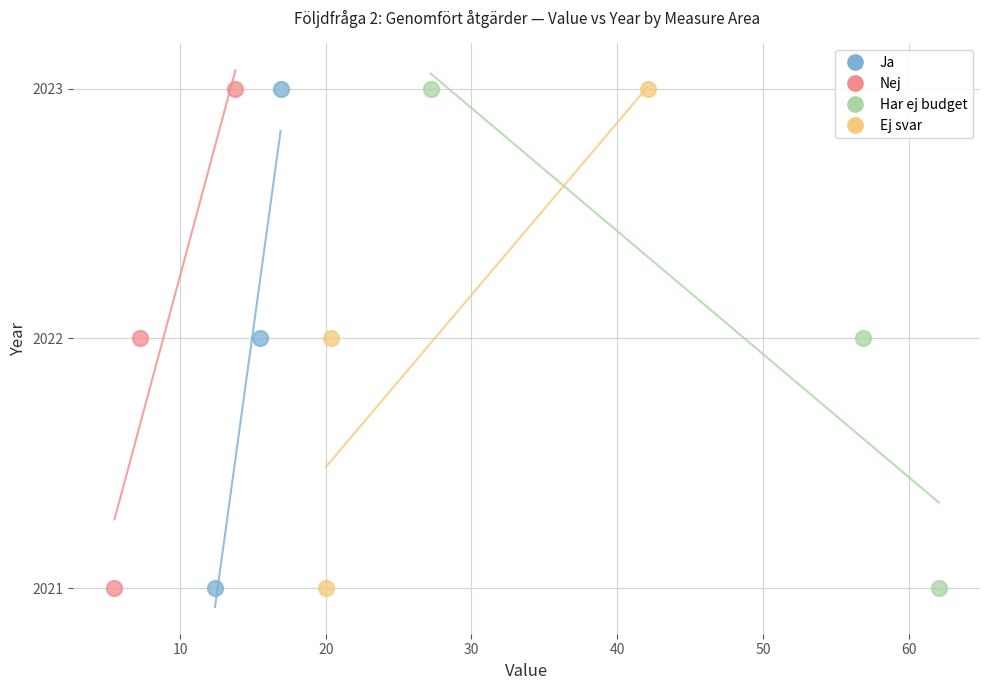

What are all the series names shown in the legend?

Ja, Nej, Har ej budget, Ej svar